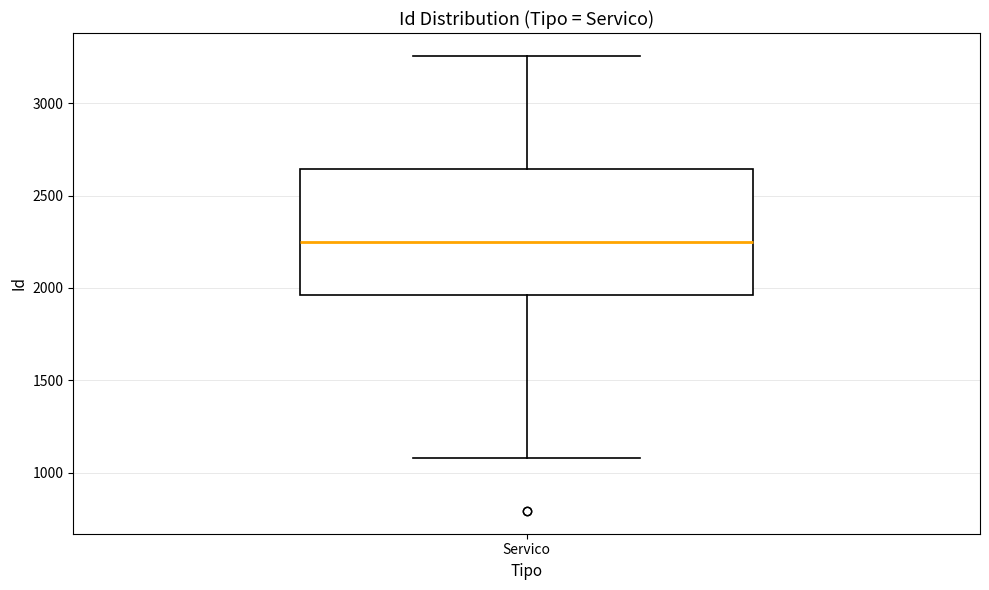

Read this box plot against the y-axis: the position of the median line, the range covered by the box, and the ends of both whiskers. The values are not printed on the chart, so give them approximately, as read against the axis.

median 2250, box 1950 to 2650, whiskers 1100 to 3250